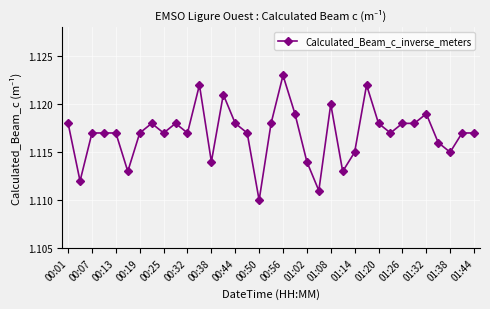

Count the number of data series in this chart.

1